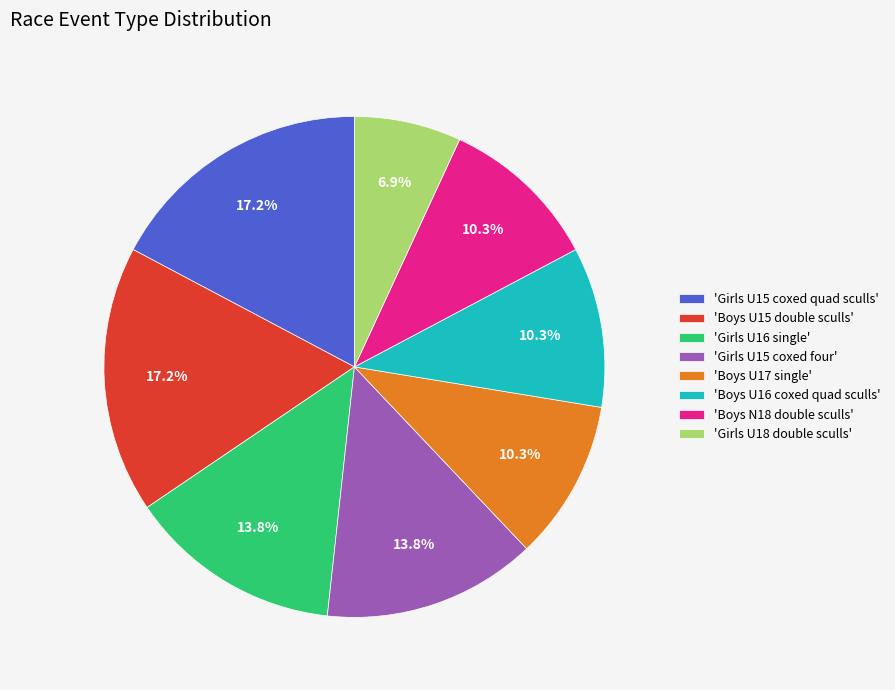

Which slice is the smallest?

'Girls U18 double sculls'